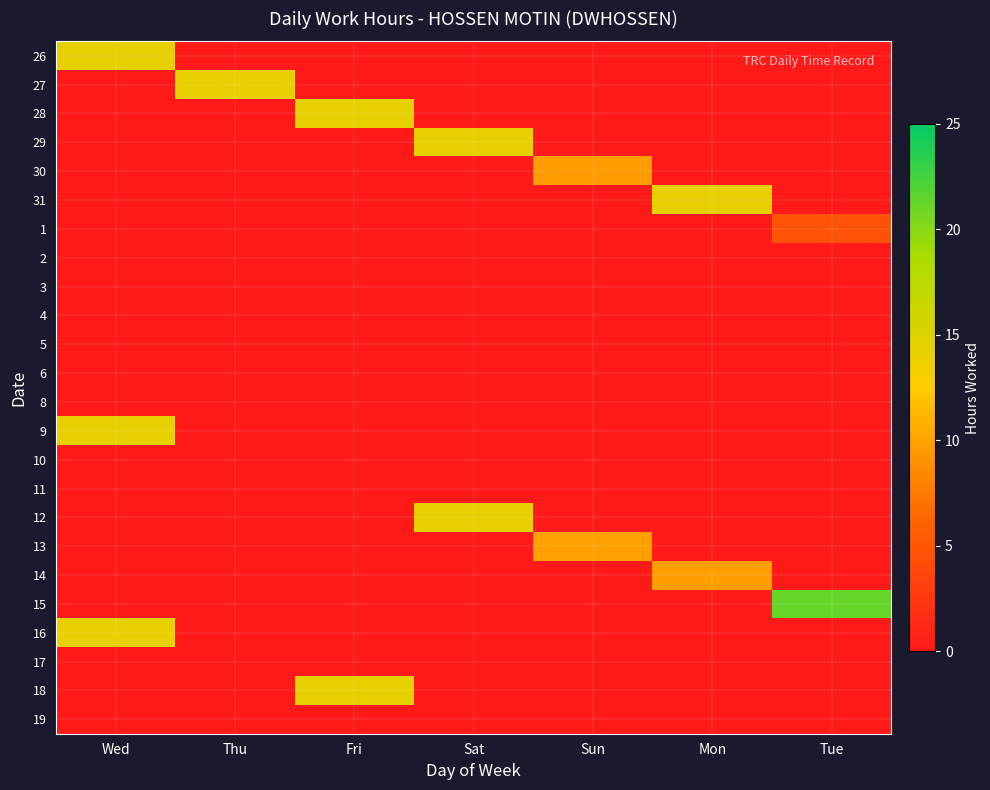

Which series changed the most between Sun and Mon?

31